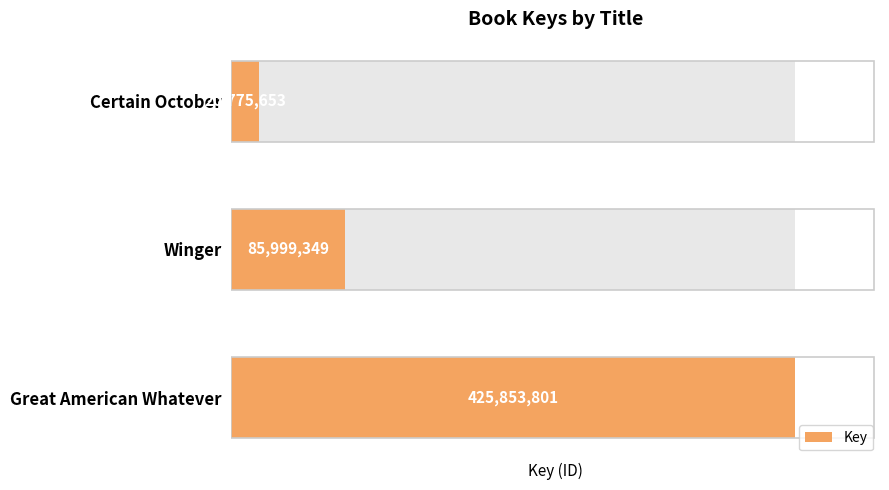

What is the sum of the values at Great American Whatever and Winger?

511853150